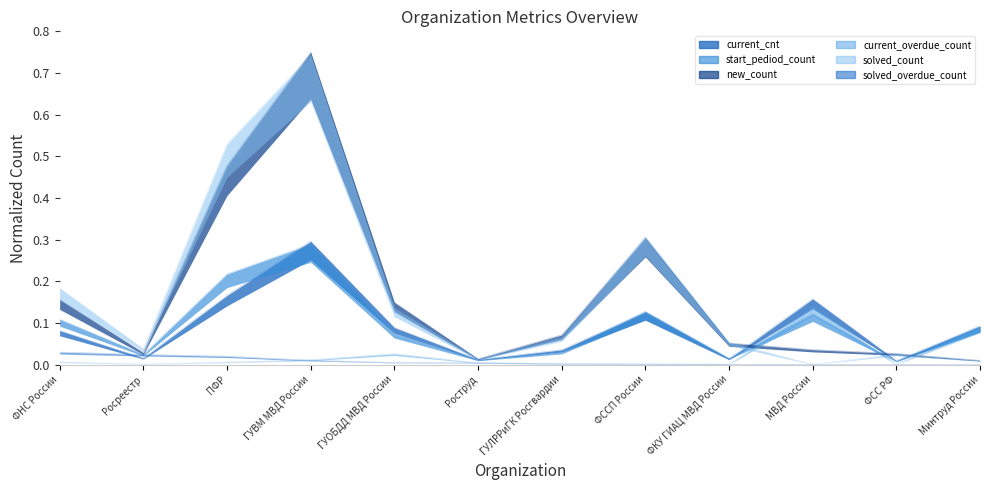

What is the total value across all series at Росреестр?

0.1